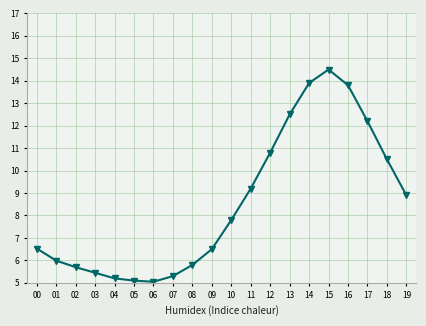

Which has a higher value, 19 or 04?

19